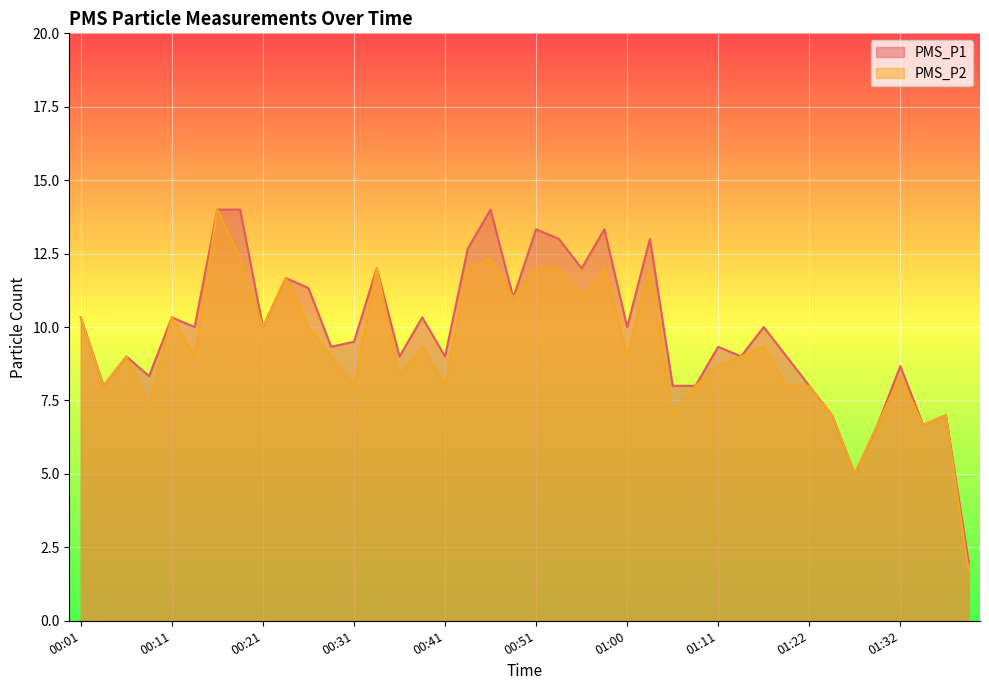

What is the difference between the maximum and minimum values in the PMS_P1 series?

12.0